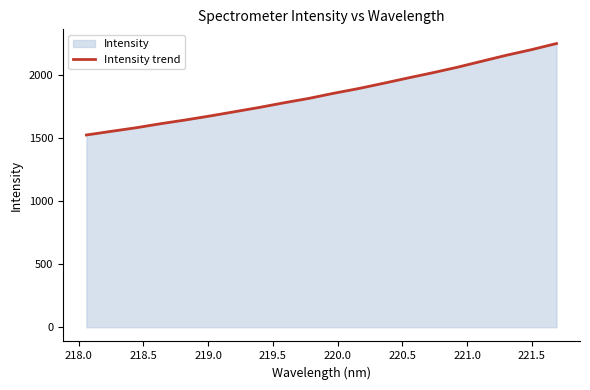

What is the difference between the maximum and minimum values?

724.0